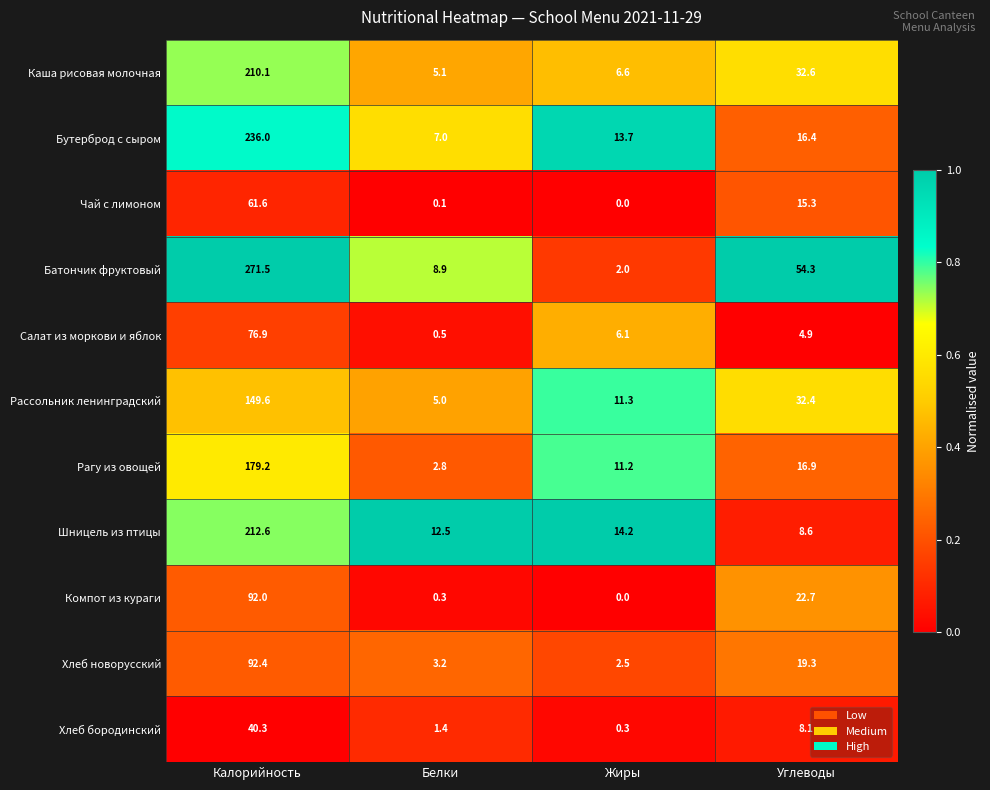

At which label does Шницель из птицы first exceed 14?

Калорийность